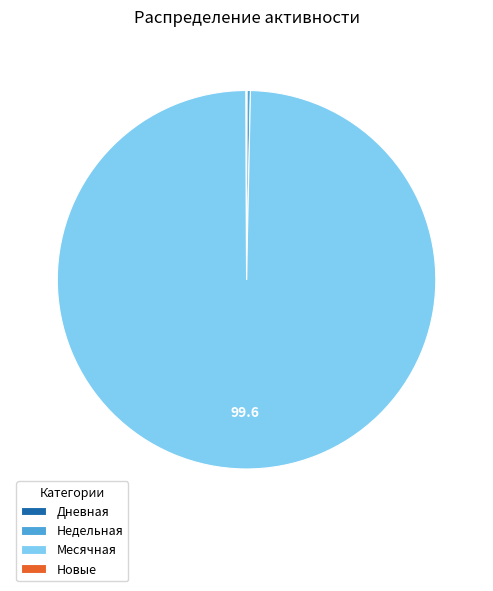

Which slice is the largest?

Месячная